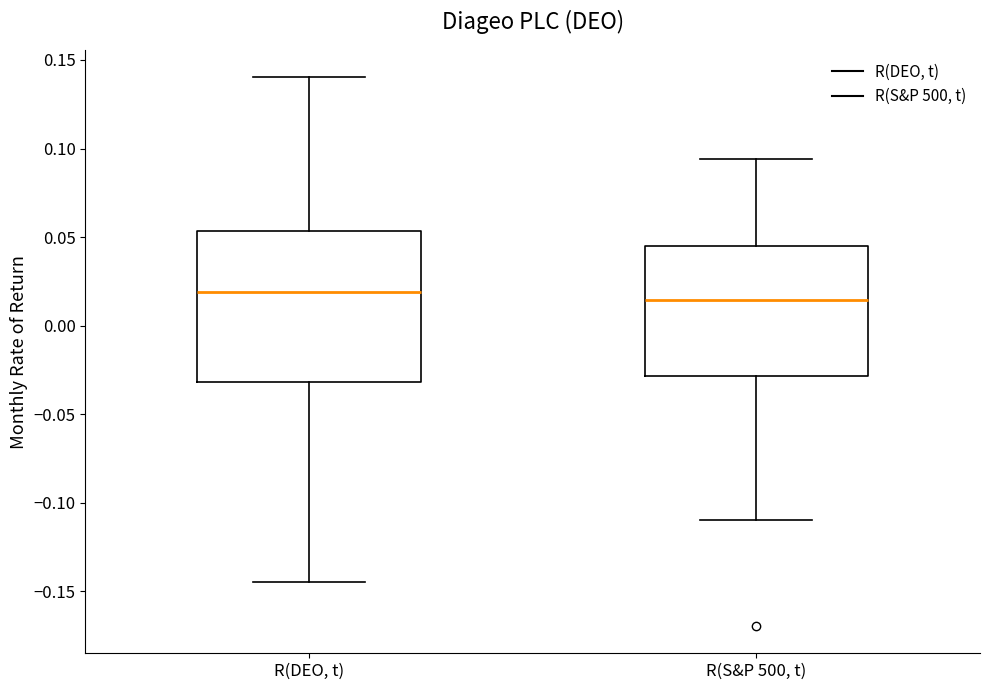

Reading left to right, read every box against the y-axis: the position of its median line, the range the box covers, and the ends of its whiskers. The values are not printed on the chart, so give them approximately, as read against the axis.

R(DEO, t): median 0.020, box -0.030 to 0.055, whiskers -0.145 to 0.140
R(S&P 500, t): median 0.015, box -0.030 to 0.045, whiskers -0.110 to 0.095